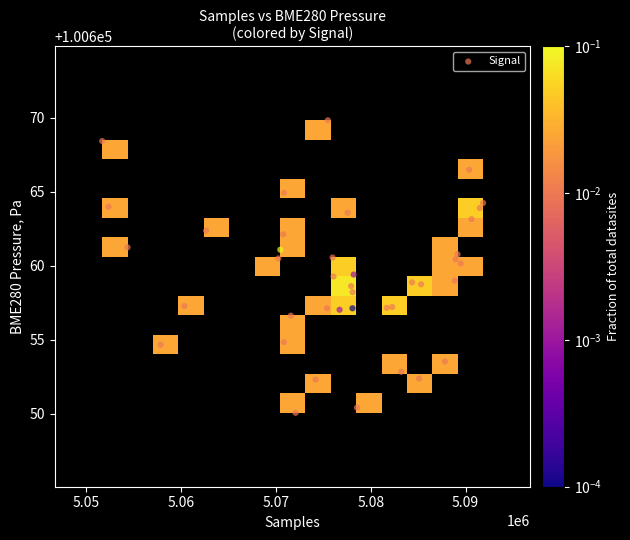

What is the range of Y values (max minus min)?

19.8